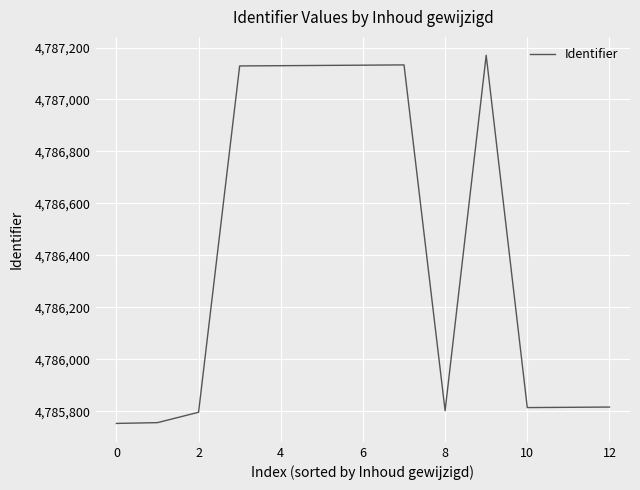

What is the smallest value displayed?

4785753